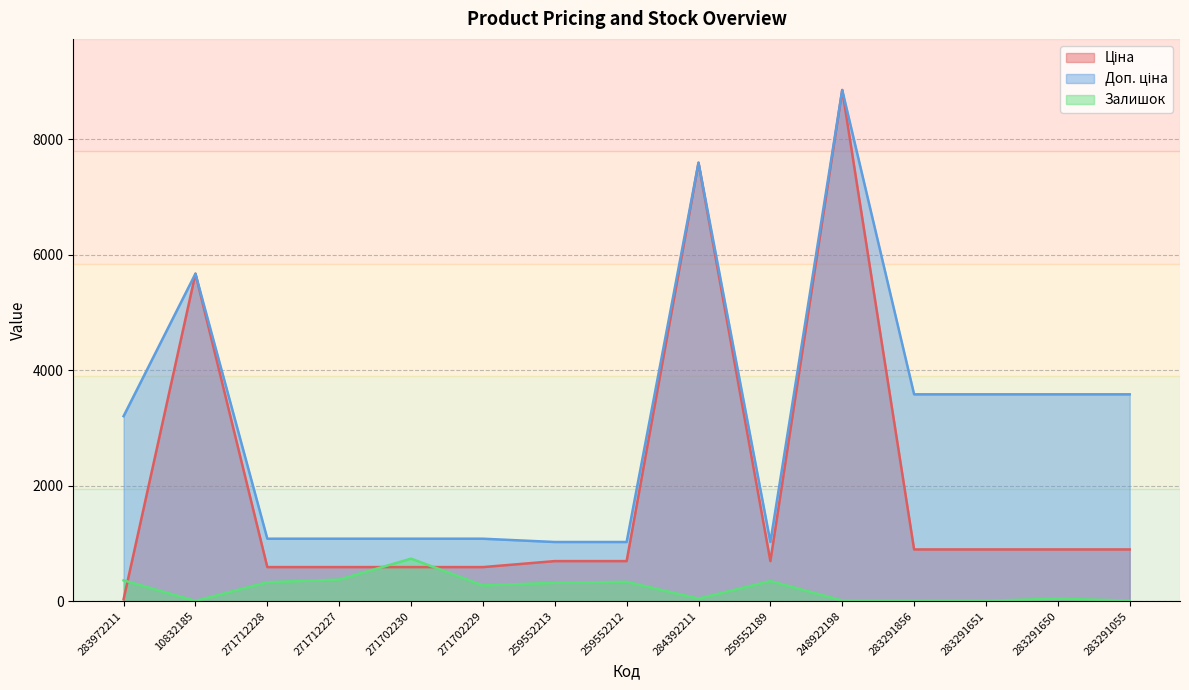

How many interior local peaks does the Доп. ціна series have?

3